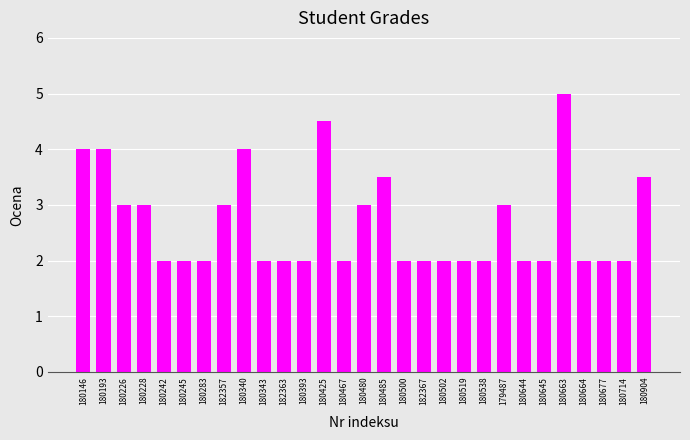

Reading left to right, transcribe all the data shown in this chart.

180146=4.0	180193=4.0	180226=3.0	180228=3.0	180242=2.0	180245=2.0	180283=2.0	182357=3.0	180340=4.0	180343=2.0	182363=2.0	180393=2.0	180425=4.5	180467=2.0	180480=3.0	180485=3.5	180500=2.0	182367=2.0	180502=2.0	180519=2.0	180538=2.0	179487=3.0	180644=2.0	180645=2.0	180663=5.0	180664=2.0	180677=2.0	180714=2.0	180904=3.5